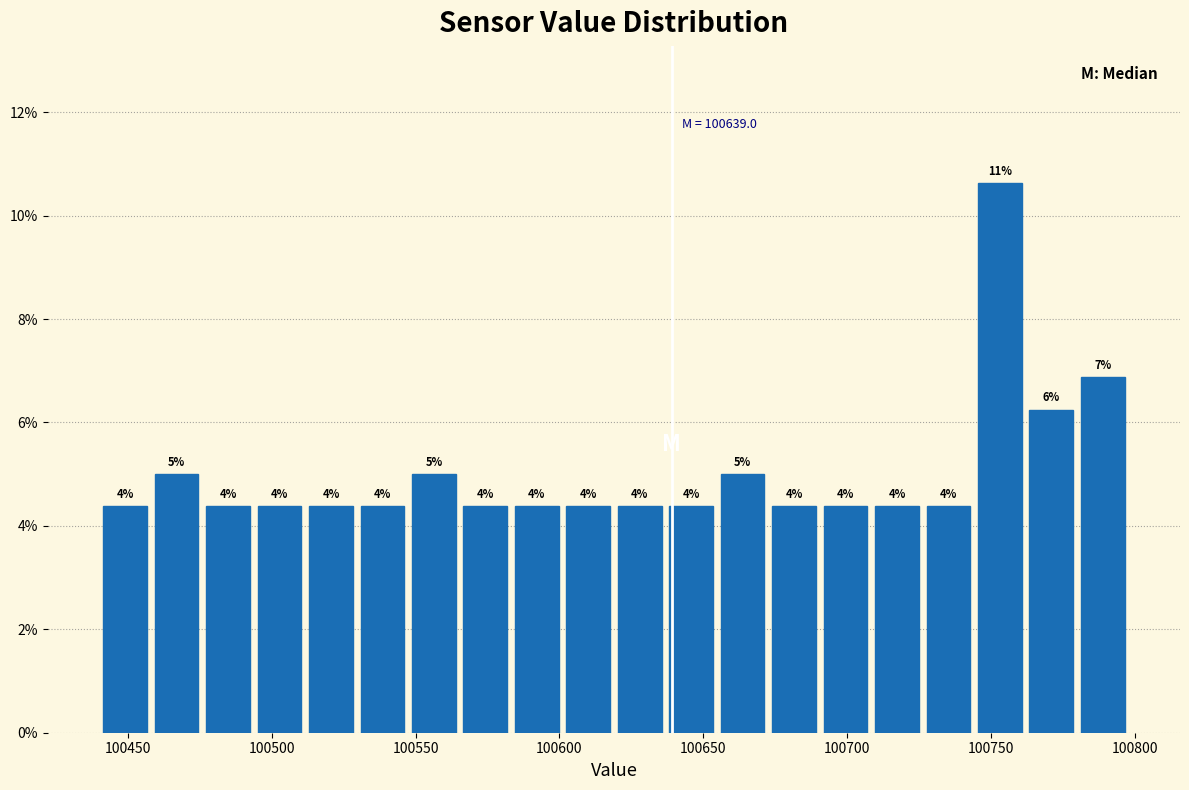

Read against the x-axis, roughly where is the centre of the tallest bar?

100755